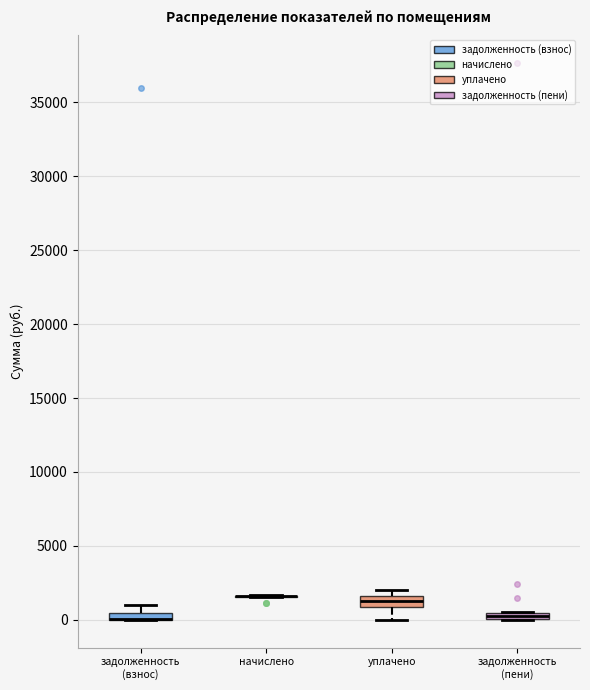

Where is the lower edge of the box for задолженность (взнос) on the y-axis? The values are not printed on the chart, so give them approximately, as read against the axis.

0